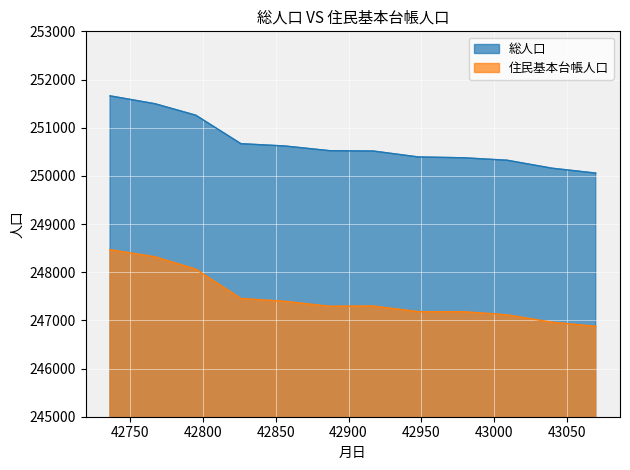

What is the sum of the 総人口 values at 42767 and 42979?

501871